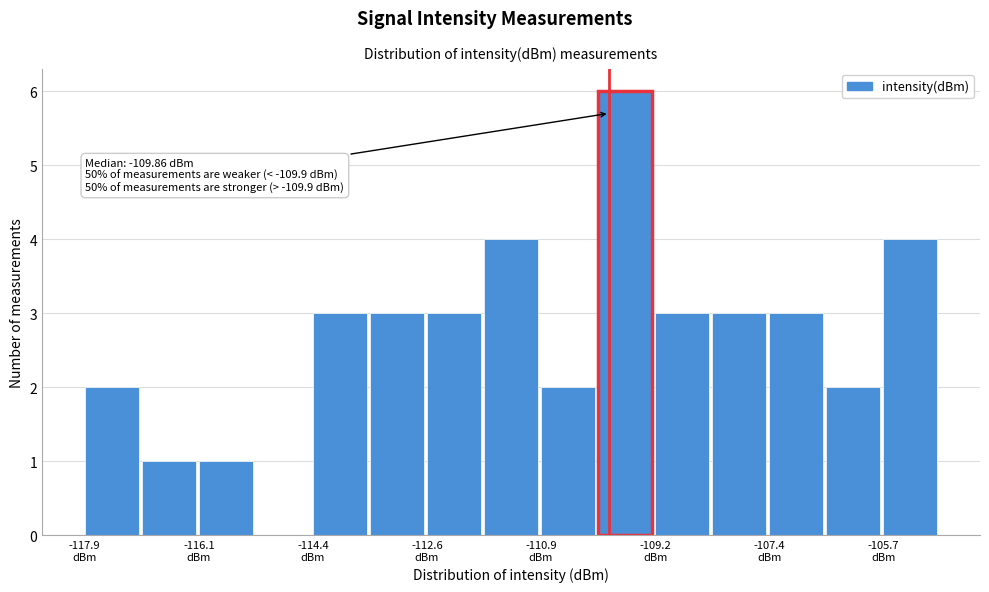

Over which range of the x-axis is the bar tallest?

-110.0 to -109.2